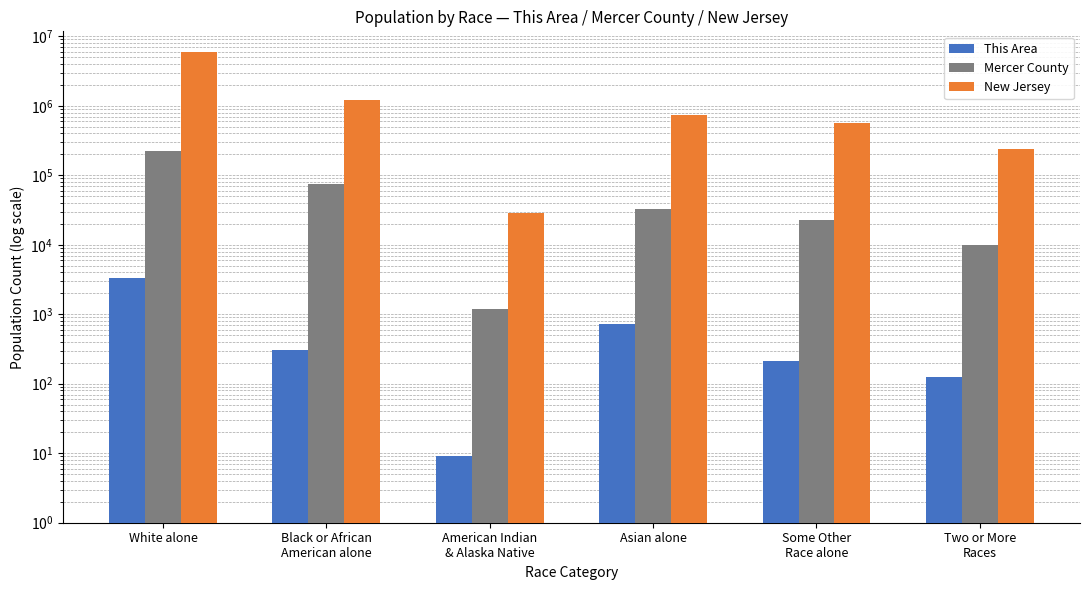

Are the bars grouped side by side (vs. stacked)?

Yes